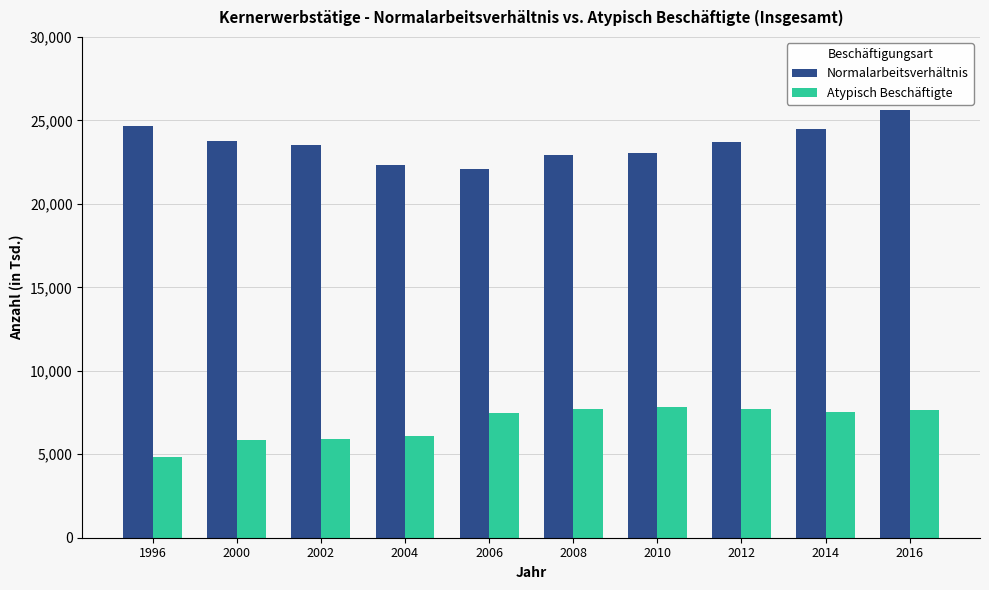

Is it true that Atypisch Beschäftigte equals 9060.6 at 2004?

False